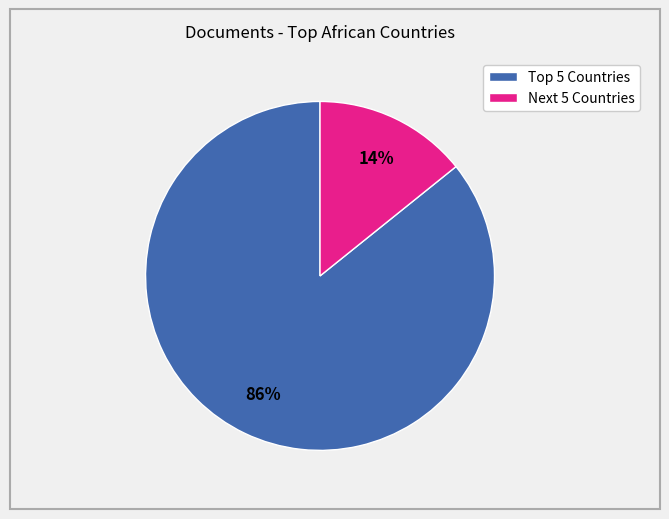

To the nearest percent, what is the difference between the largest and smallest slice percentages?

72%